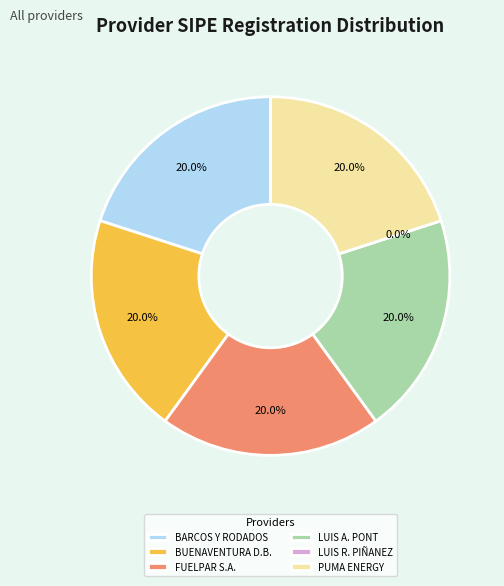

Is there any slice that represents more than half of the pie?

No